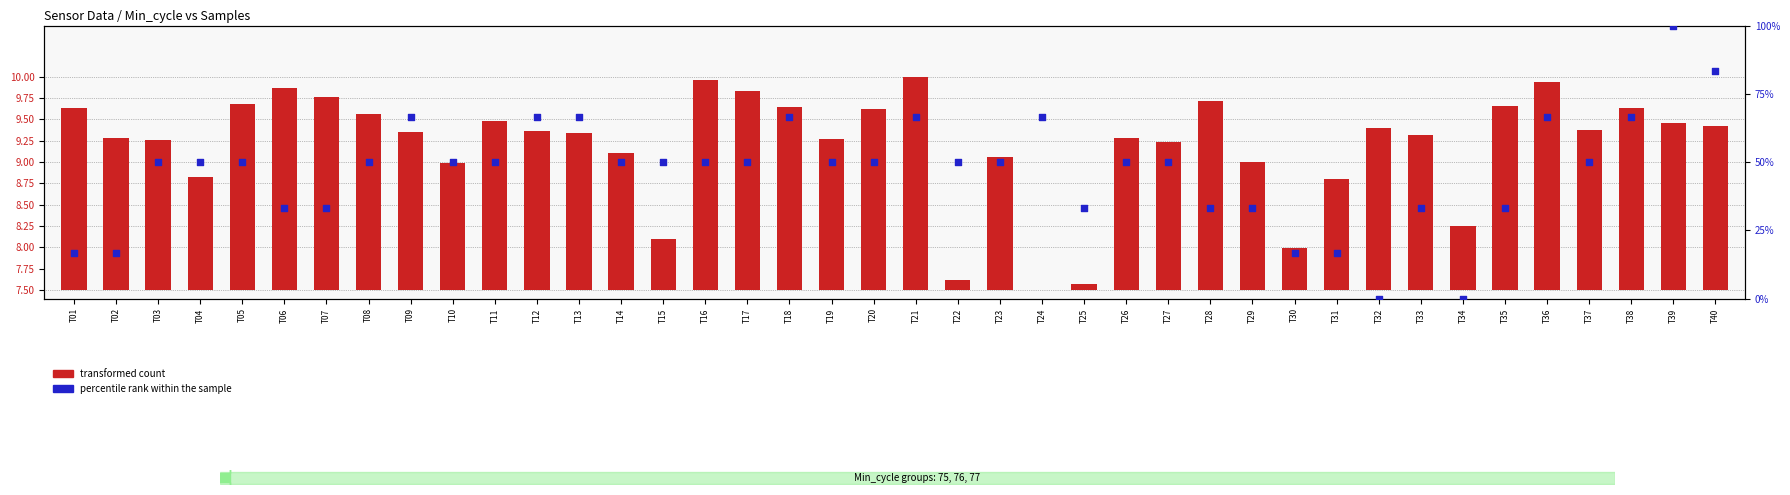

Which series has the largest Y range (max minus min)?

percentile rank within the sample